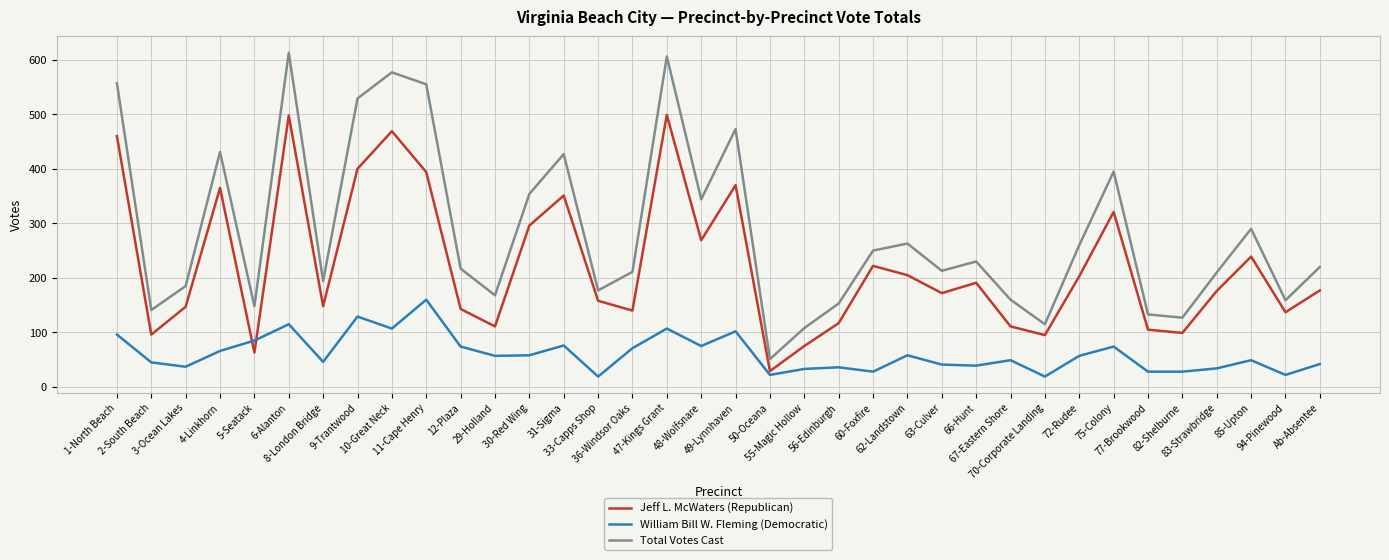

How many interior local valleys does the Total Votes Cast series have?

11